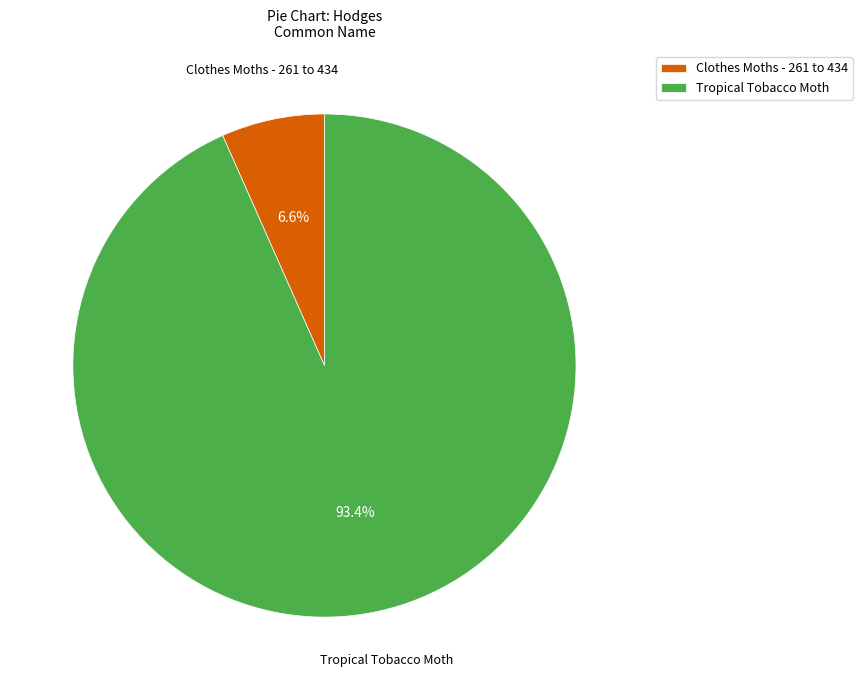

Which category has the biggest portion of the pie?

Tropical Tobacco Moth